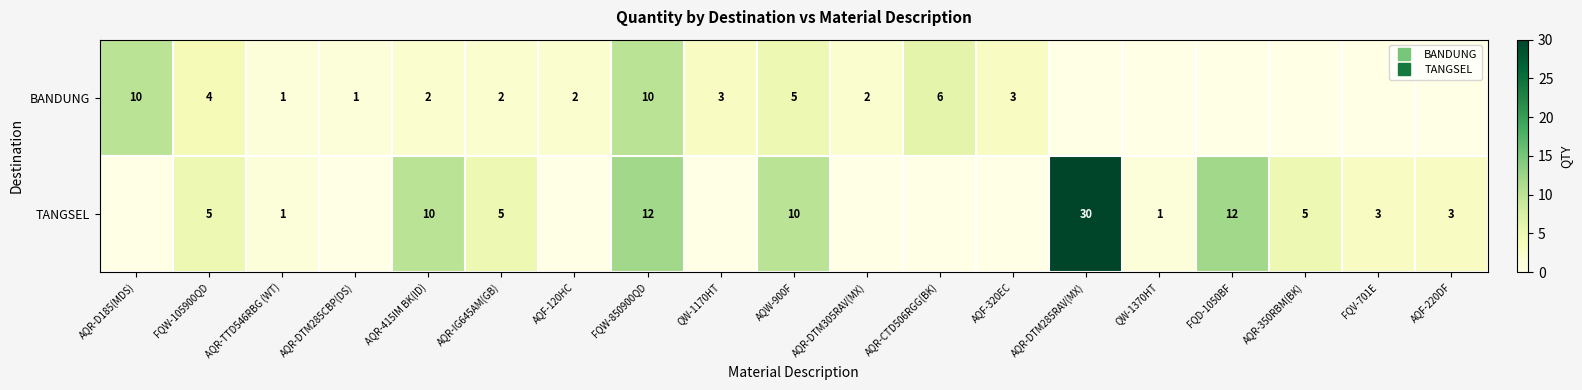

Which series has the largest range (max minus min)?

TANGSEL